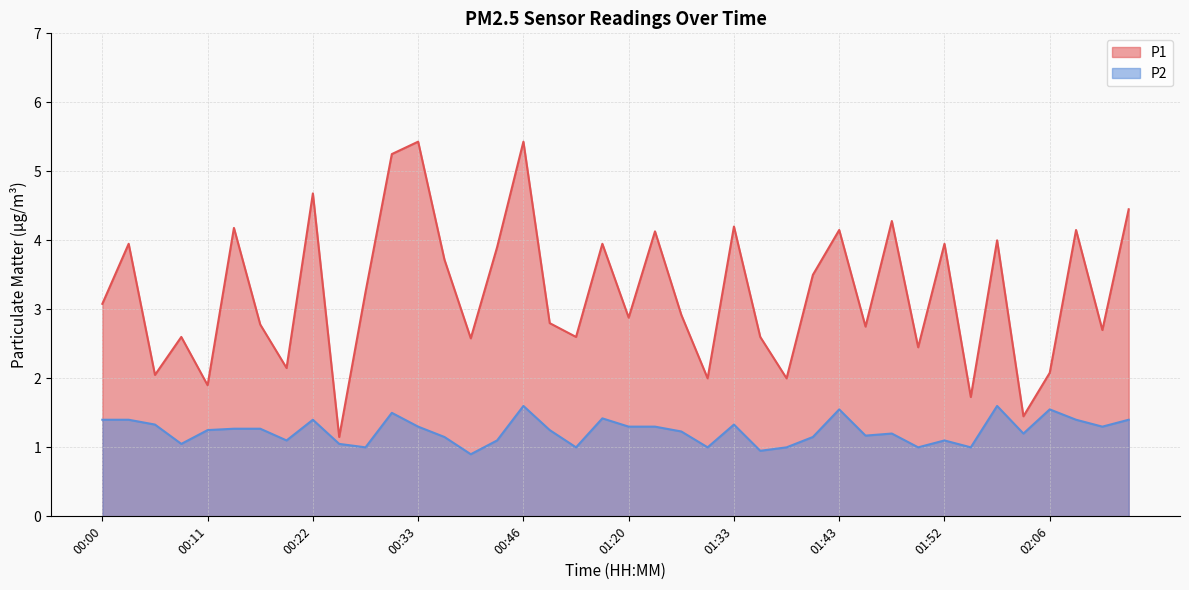

Count the number of categories in the chart.

40